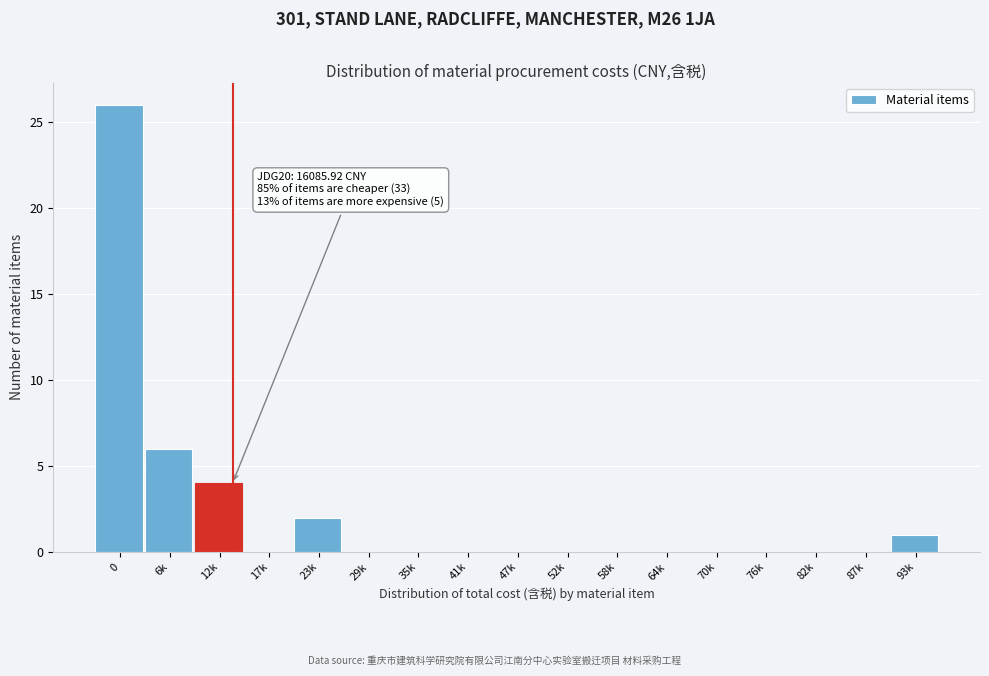

Reading left to right, list all the values displayed in this chart.

0=26	6k=6	12k=4	17k=0	23k=2	29k=0	35k=0	41k=0	47k=0	52k=0	58k=0	64k=0	70k=0	76k=0	82k=0	87k=0	93k=1